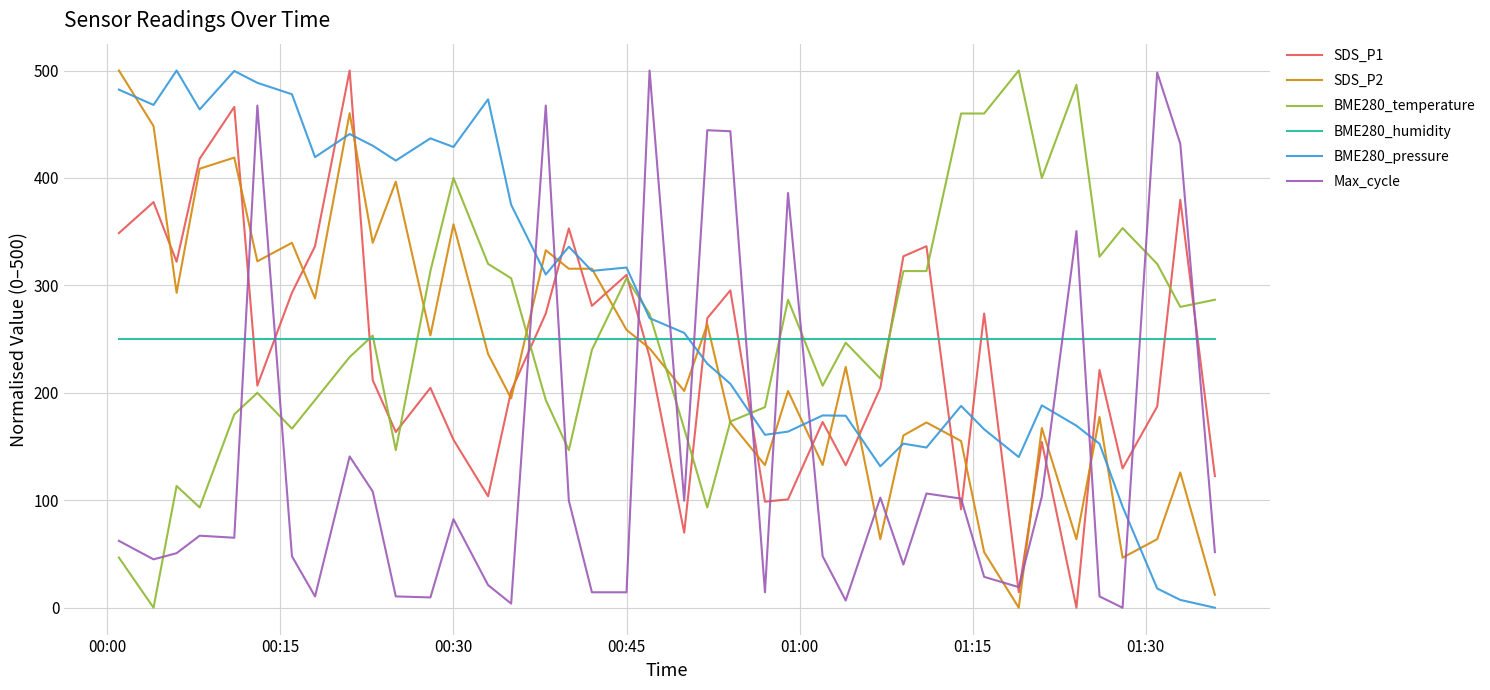

What is the maximum value for Max_cycle?

500.0